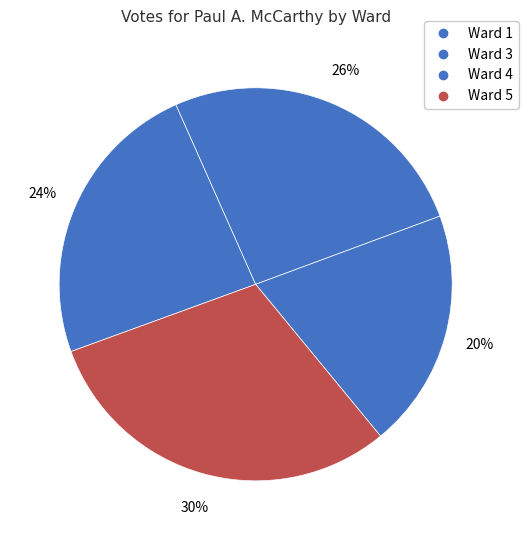

Count the number of slices in the pie.

4